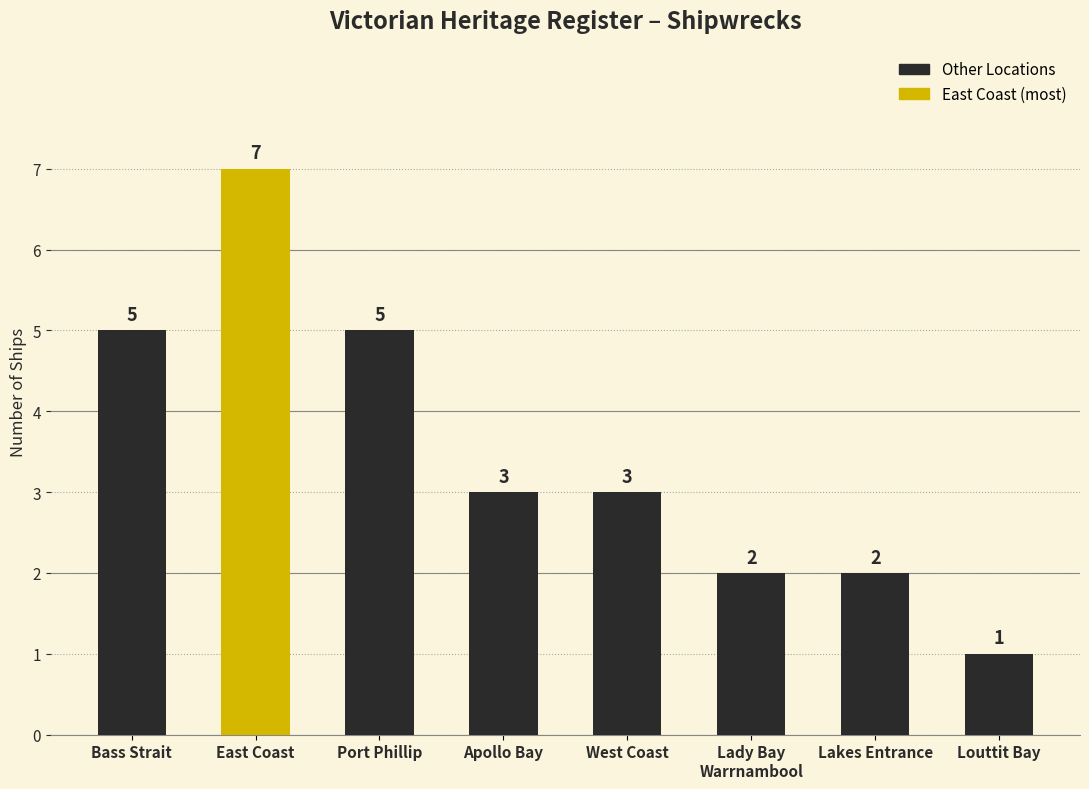

Reading left to right, transcribe all the data shown in this chart.

Bass Strait=5	East Coast=7	Port Phillip=5	Apollo Bay=3	West Coast=3	Lady Bay
Warrnambool=2	Lakes Entrance=2	Louttit Bay=1